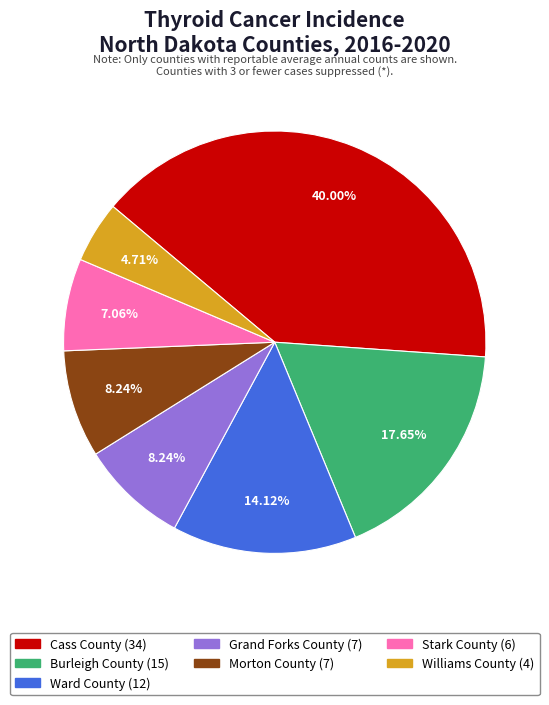

To the nearest percent, what is the average slice percentage?

14%